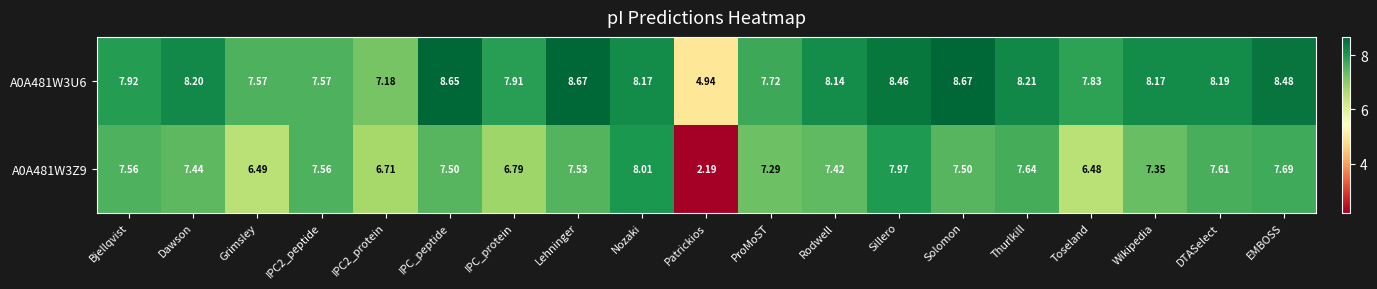

What is the spread (max minus min) of values at Wikipedia?

0.8